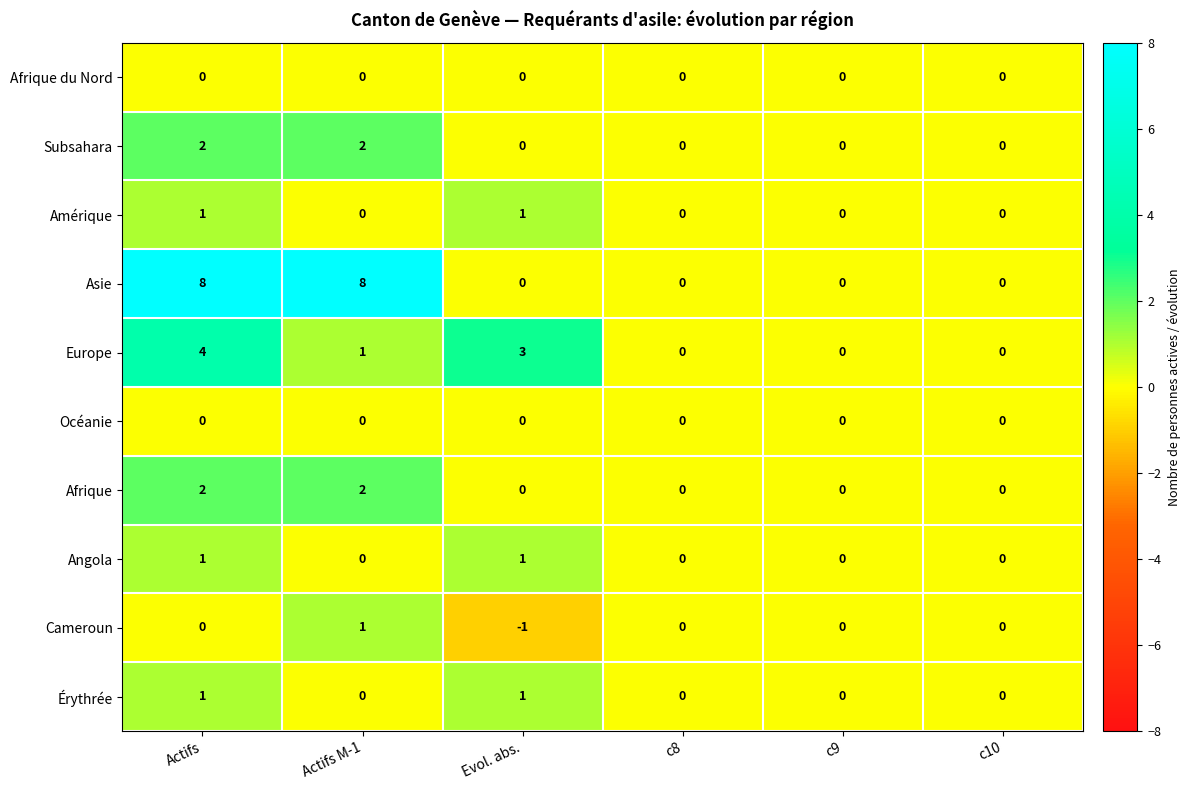

Which series changed the most between Actifs and Actifs M-1?

Europe